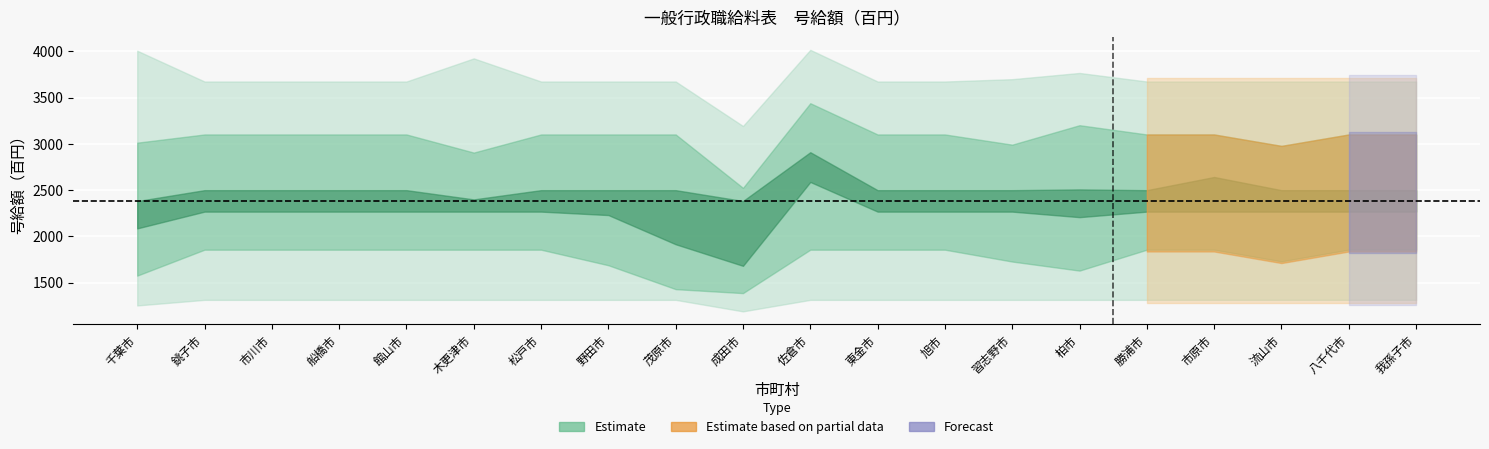

True or false: 1級最高号給 and 3級最低号給 cross at least once.

False